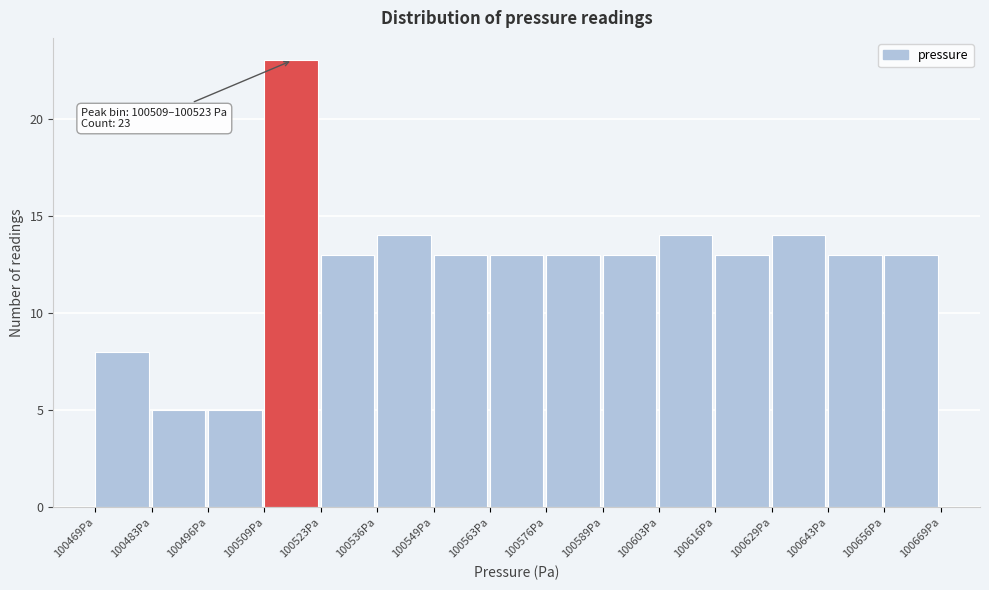

Which range on the x-axis has the tallest bar?

100510 to 100522